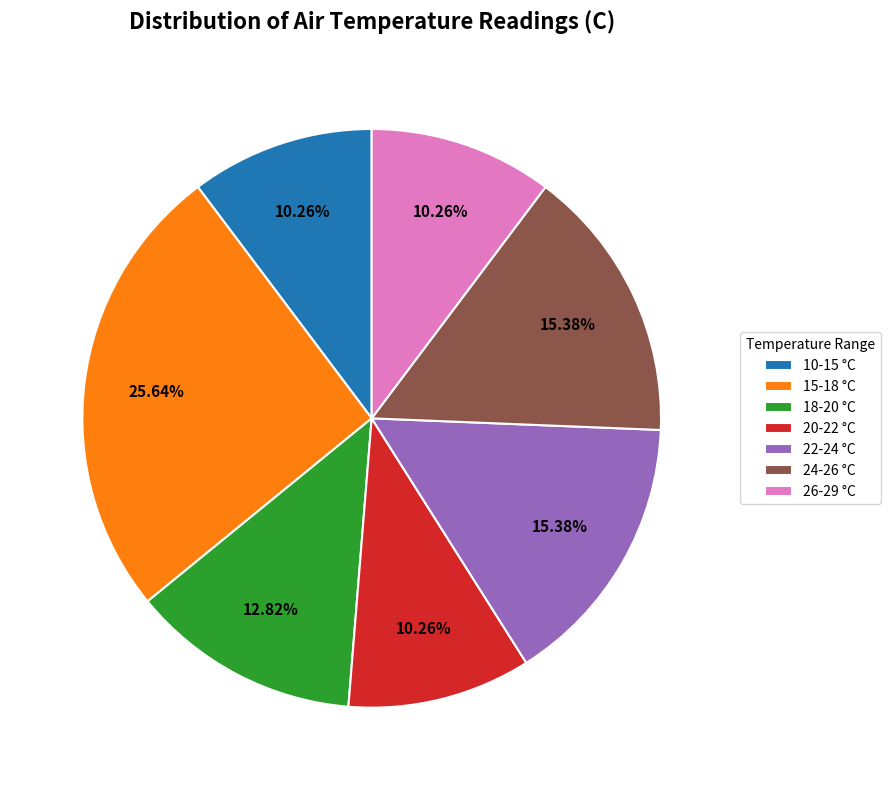

Is there a majority slice in this chart?

No